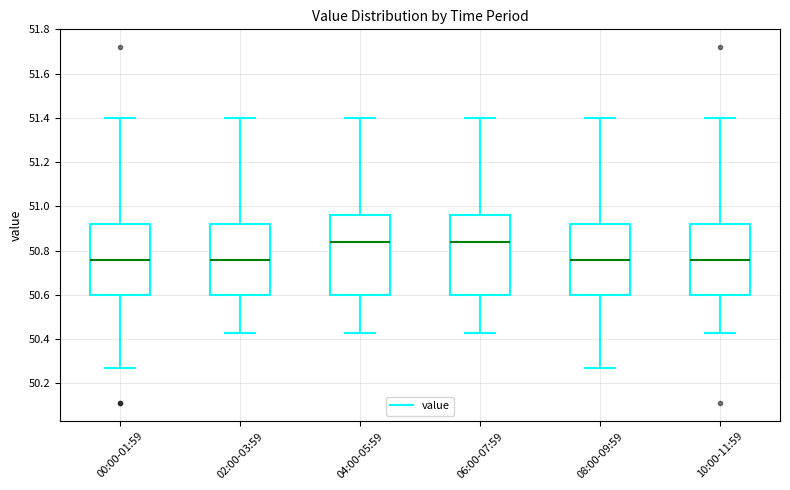

Reading left to right, read every box against the y-axis: the position of its median line, the range the box covers, and the ends of its whiskers. The values are not printed on the chart, so give them approximately, as read against the axis.

00:00-01:59: median 50.76, box 50.60 to 50.92, whiskers 50.28 to 51.40
02:00-03:59: median 50.76, box 50.60 to 50.92, whiskers 50.44 to 51.40
04:00-05:59: median 50.84, box 50.60 to 50.96, whiskers 50.44 to 51.40
06:00-07:59: median 50.84, box 50.60 to 50.96, whiskers 50.44 to 51.40
08:00-09:59: median 50.76, box 50.60 to 50.92, whiskers 50.28 to 51.40
10:00-11:59: median 50.76, box 50.60 to 50.92, whiskers 50.44 to 51.40